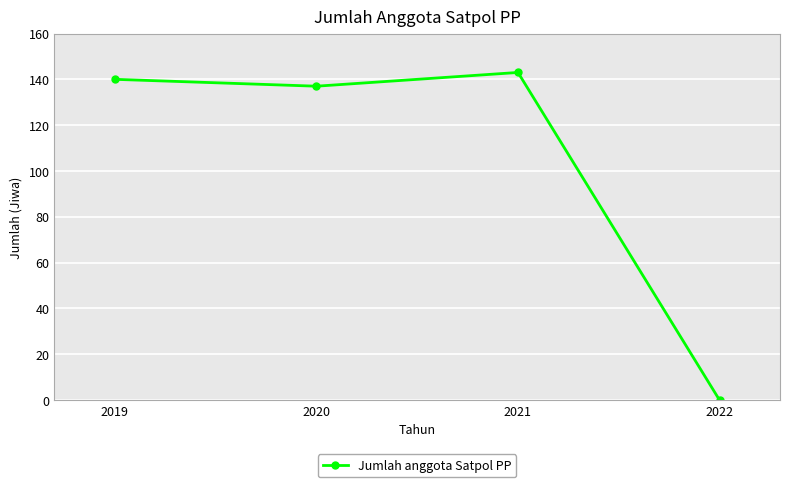

List the labels in order of value, largest first.

2021, 2019, 2020, 2022